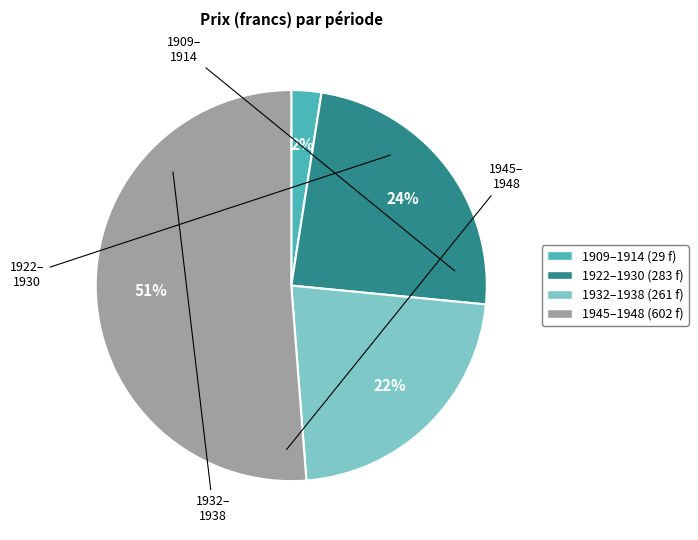

Does any single category account for the majority?

Yes